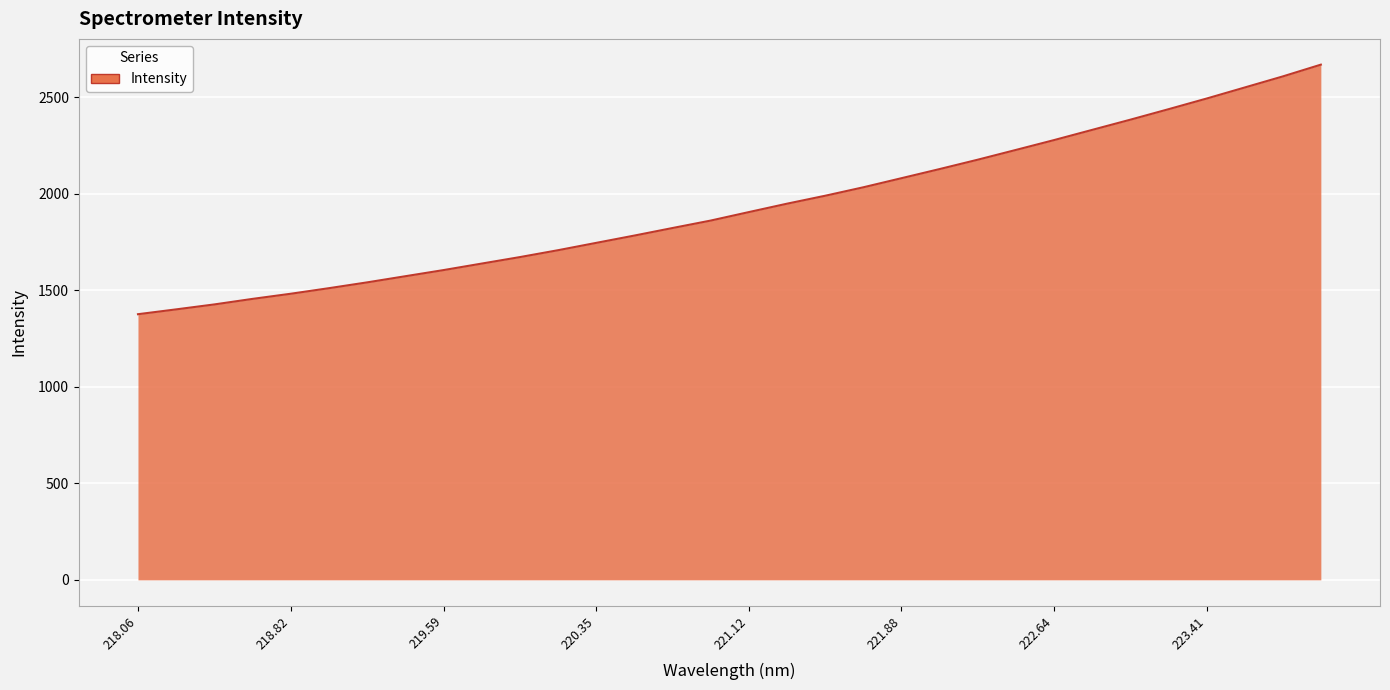

What is the smallest value displayed?

1376.4